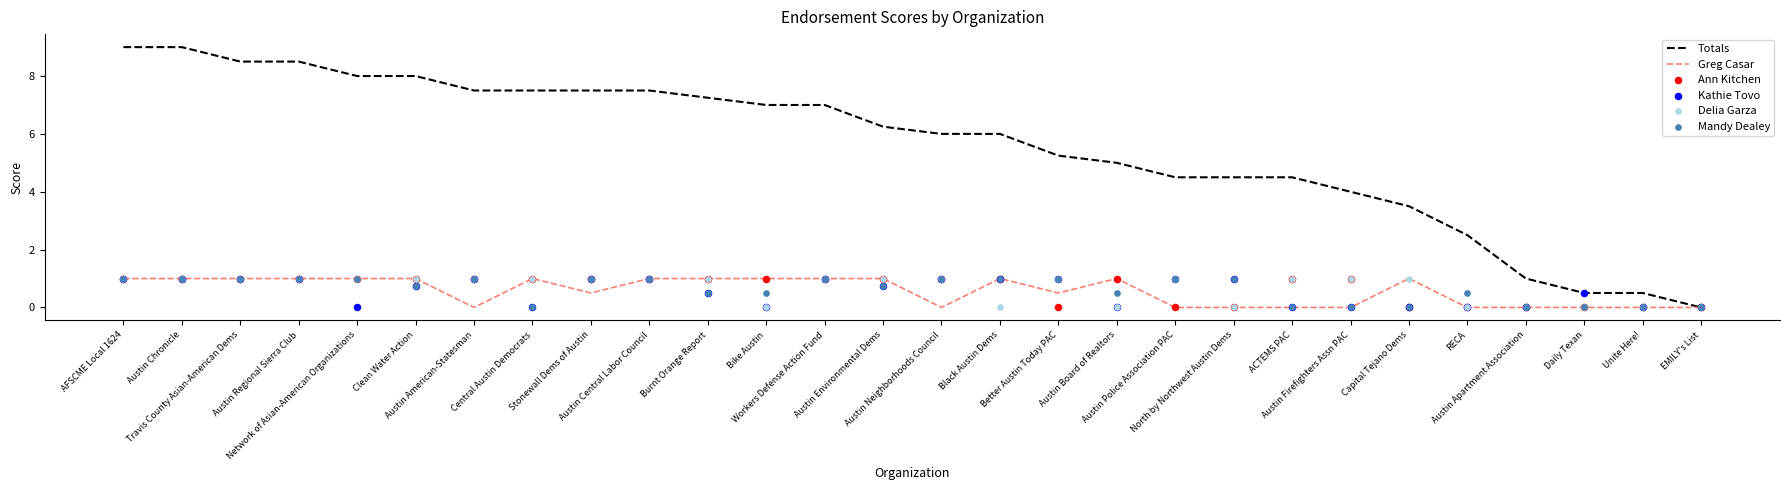

What are all the series names shown in the legend?

Totals, Greg Casar, Ann Kitchen, Kathie Tovo, Delia Garza, Mandy Dealey